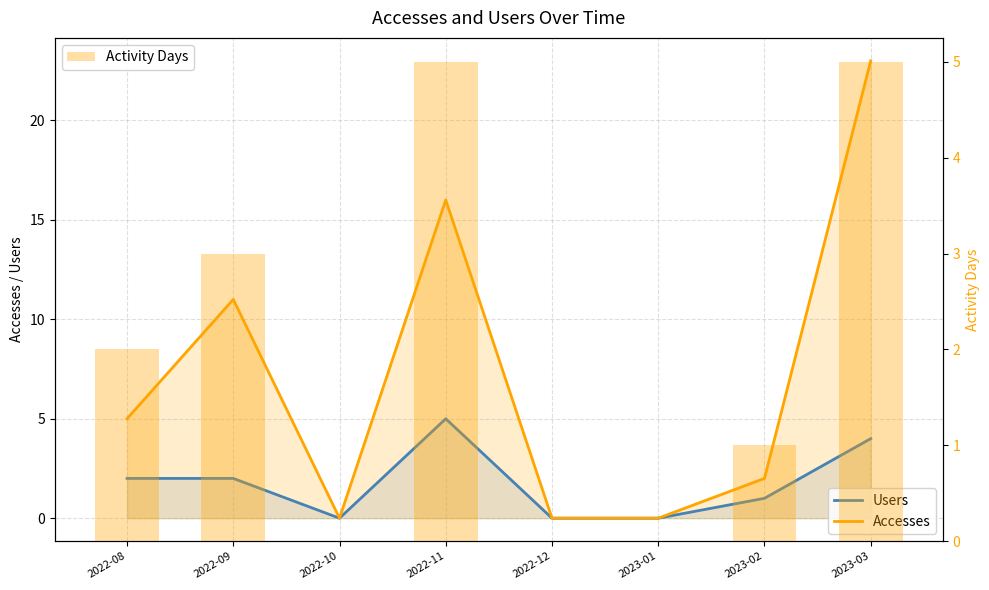

Which series has the largest range (max minus min)?

Accesses